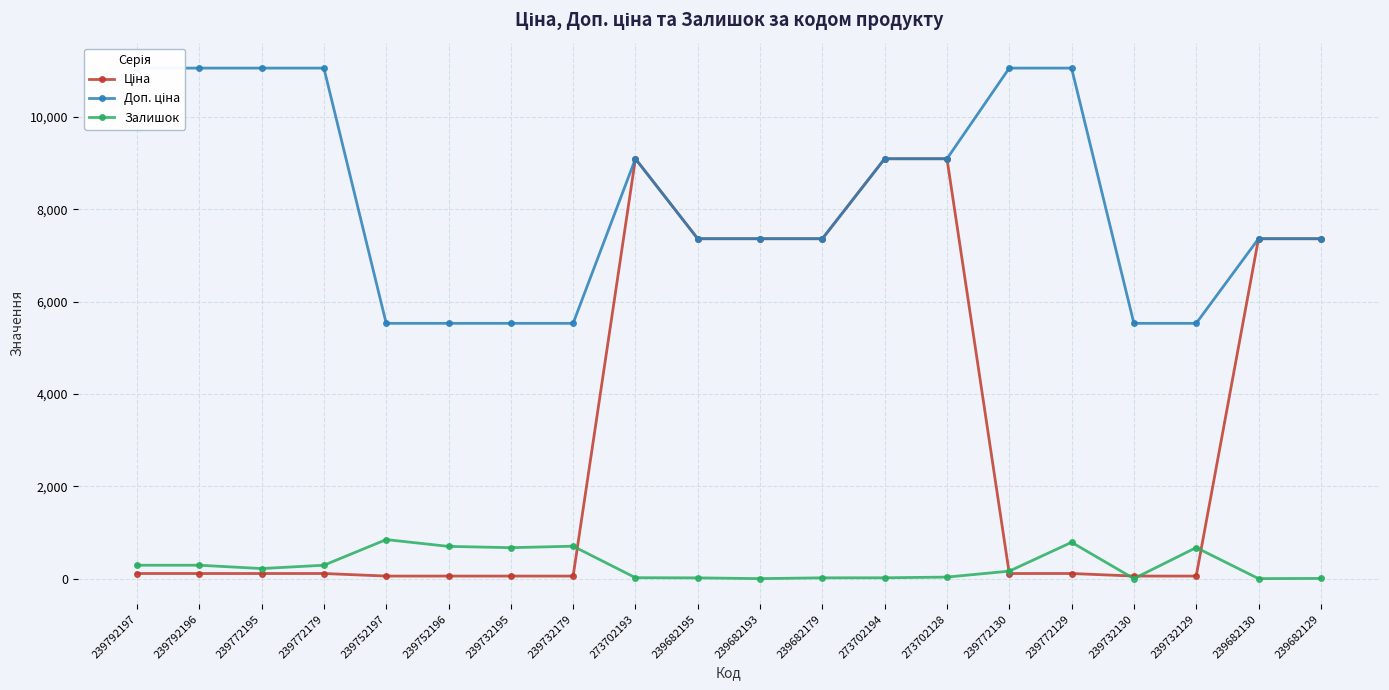

Which series has the largest total across all categories?

Доп. ціна